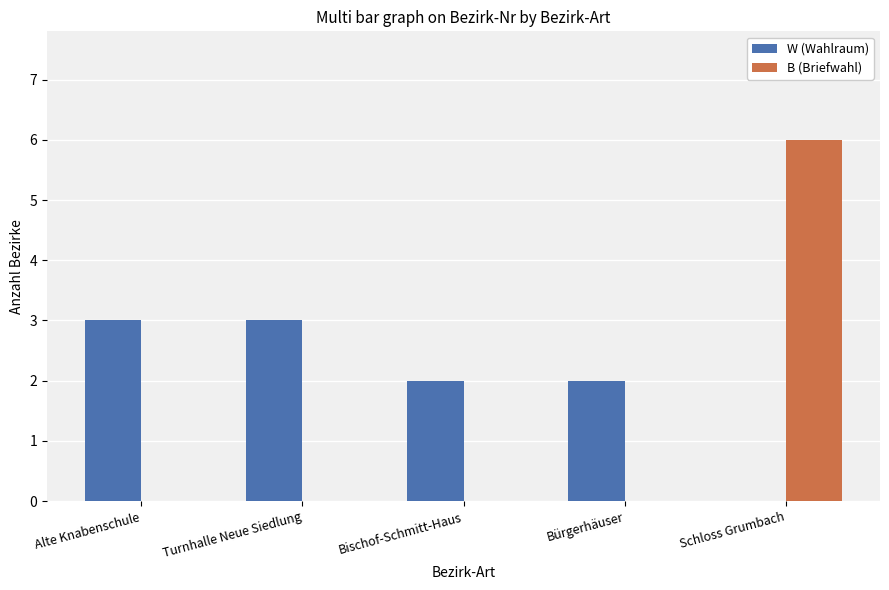

What is the greatest value displayed?

6